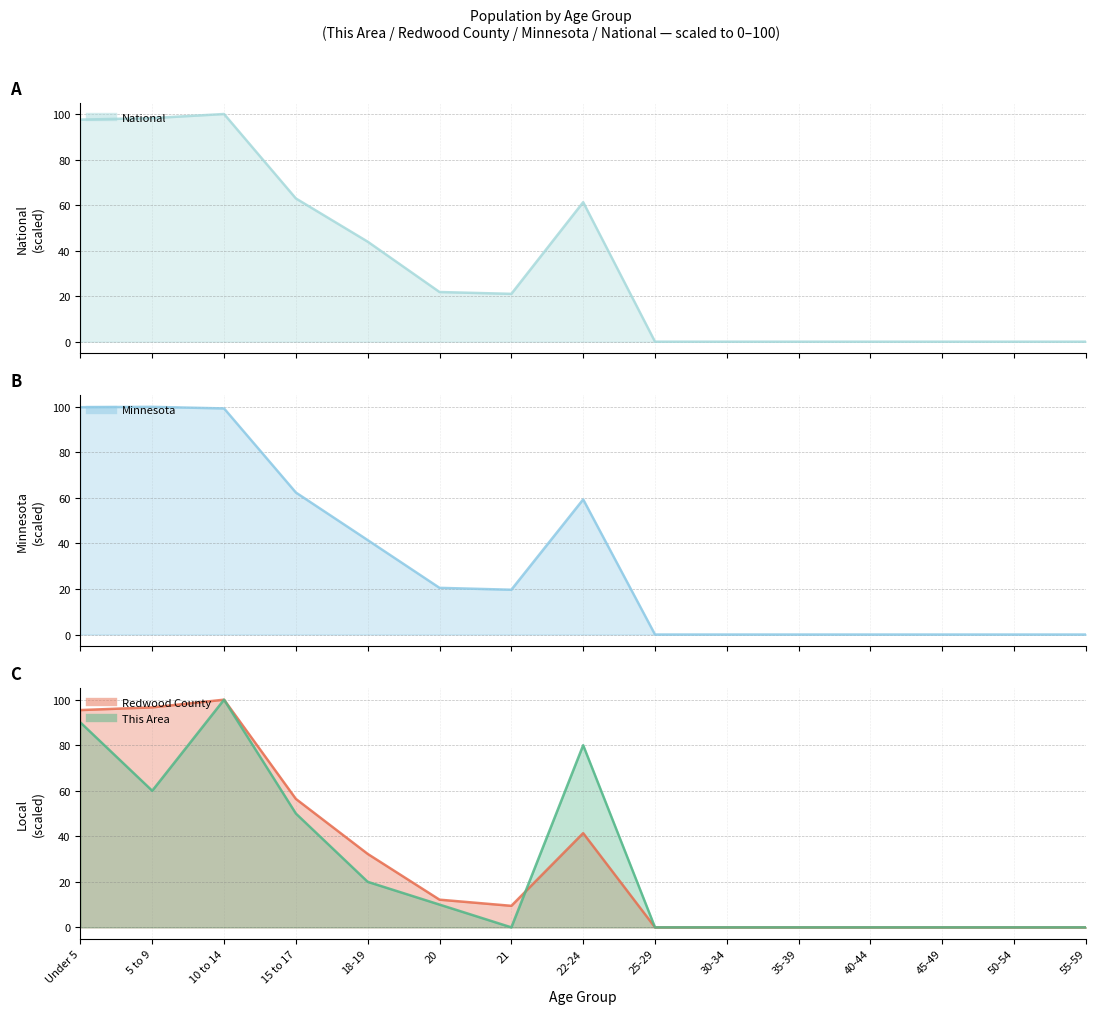

What is the difference between the highest and lowest values at 10 to 14?

0.7